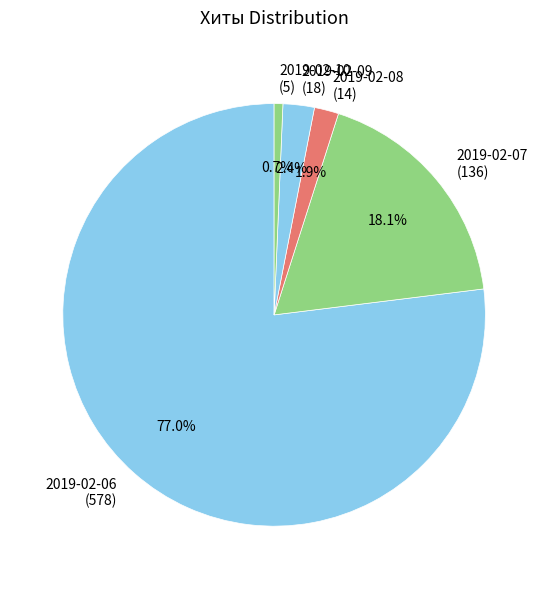

Rank the categories by value from lowest to highest.

2019-02-10, 2019-02-08, 2019-02-09, 2019-02-07, 2019-02-06